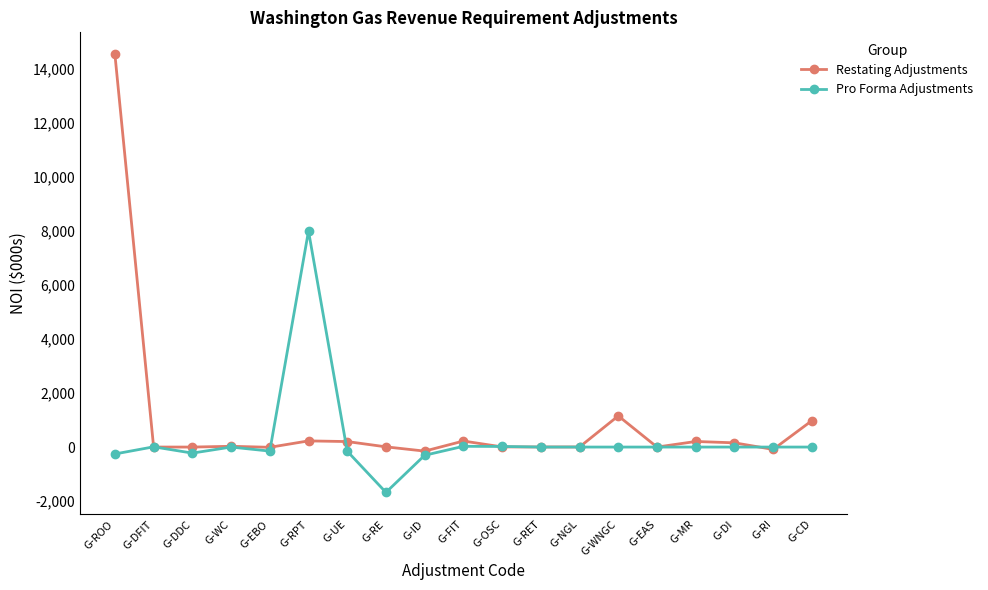

Which label corresponds to the largest value in the chart?

G-ROO